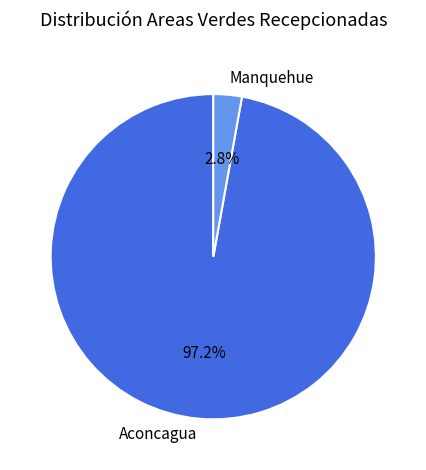

Which slice represents more than half of the pie?

Aconcagua